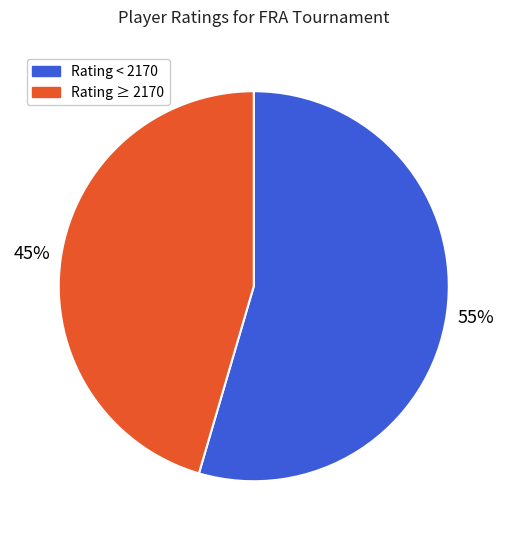

Does any single category account for the majority?

Yes